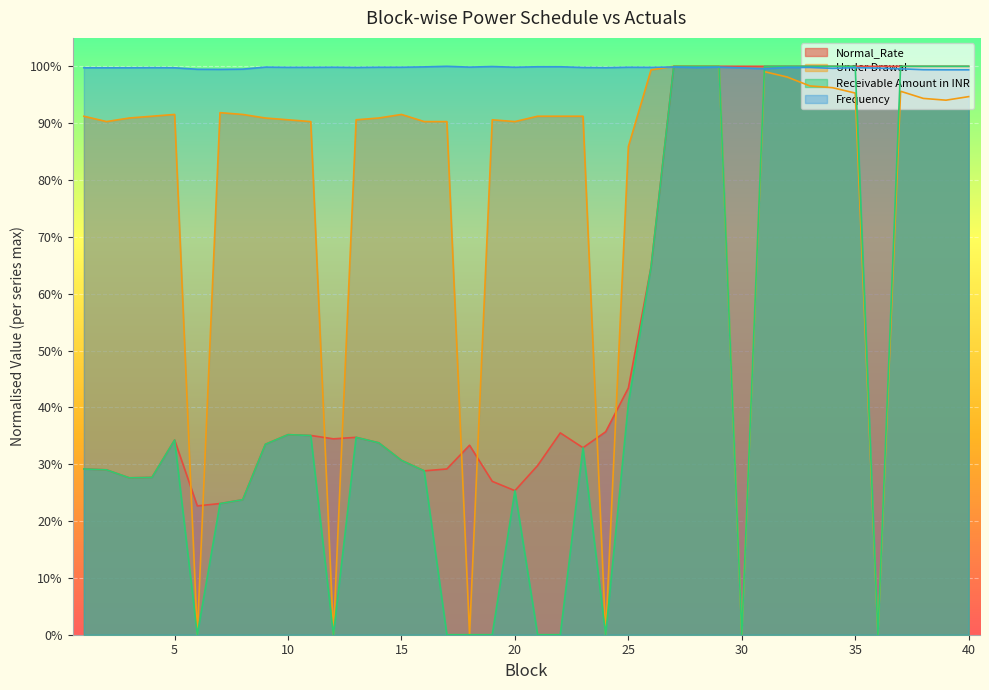

How many interior local valleys does the Normal_Rate series have?

6